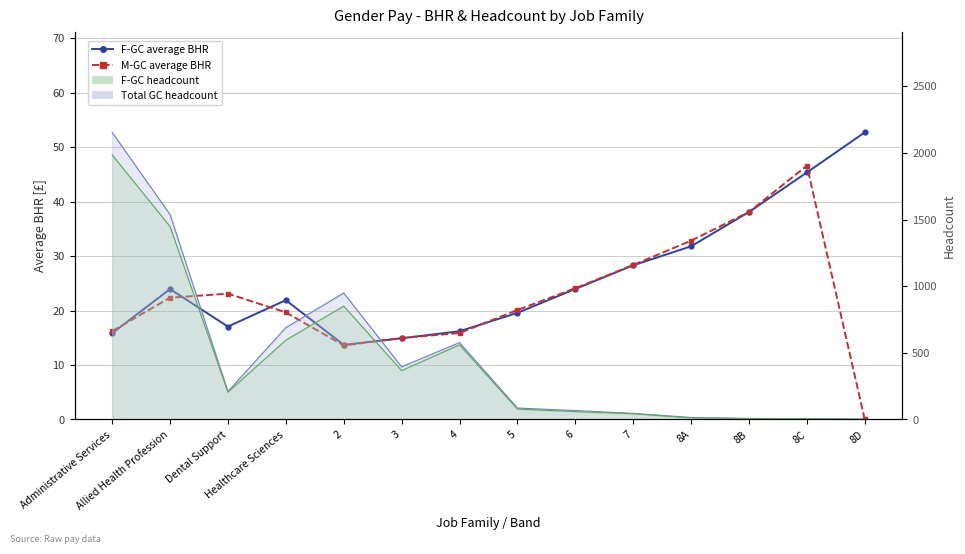

True or false: F-GC average BHR and M-GC average BHR intersect in this chart.

True